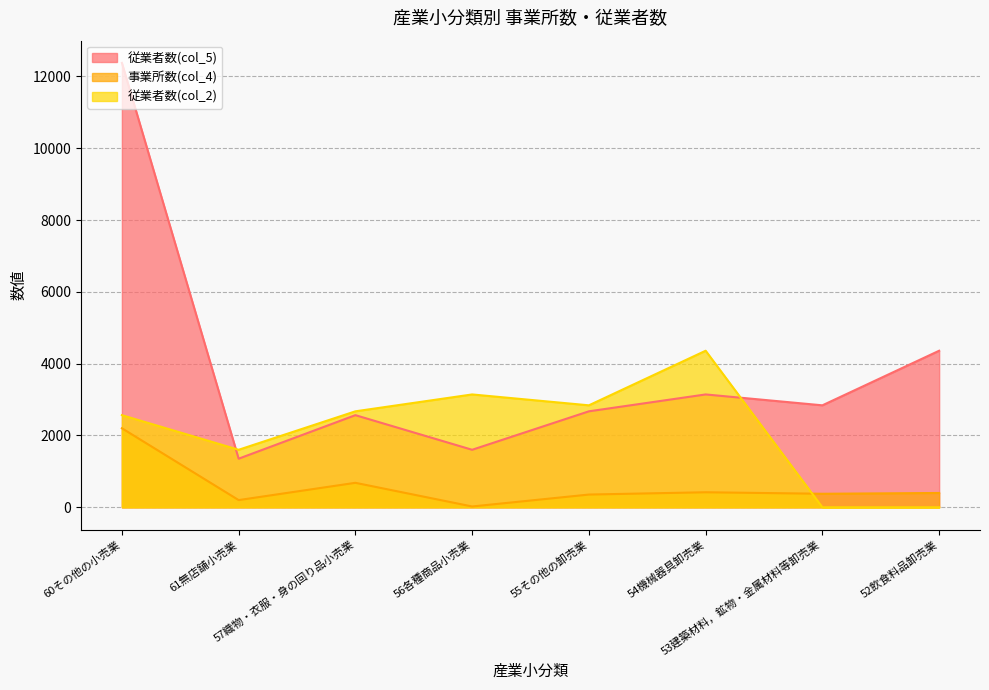

What is the value of the 従業者数(col_2) point at the 4th from the left?

3143